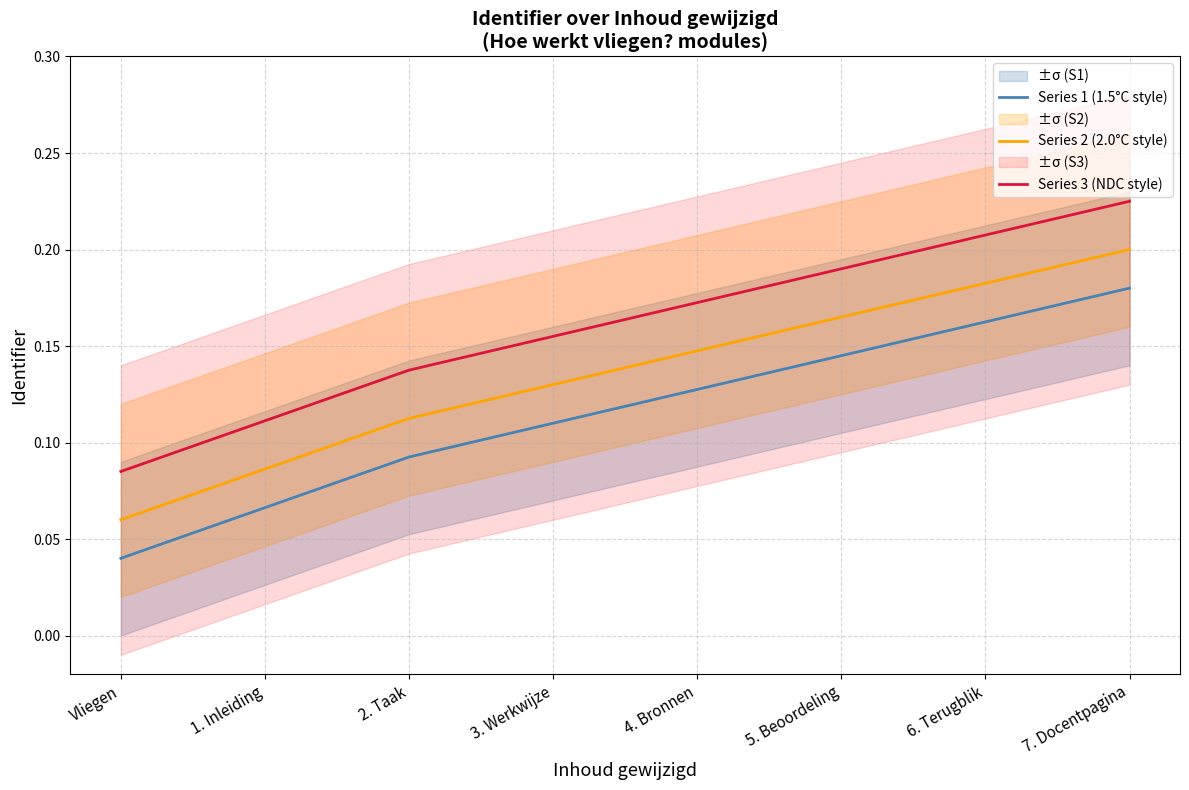

Which series has the largest total across all categories?

Series 3 (NDC style)